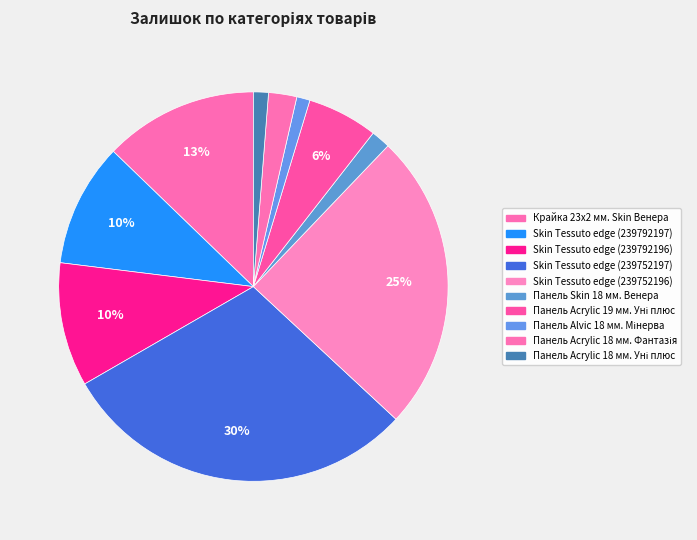

Does Панель Alvic 18 мм. Мінерва represent more than half of the total?

No